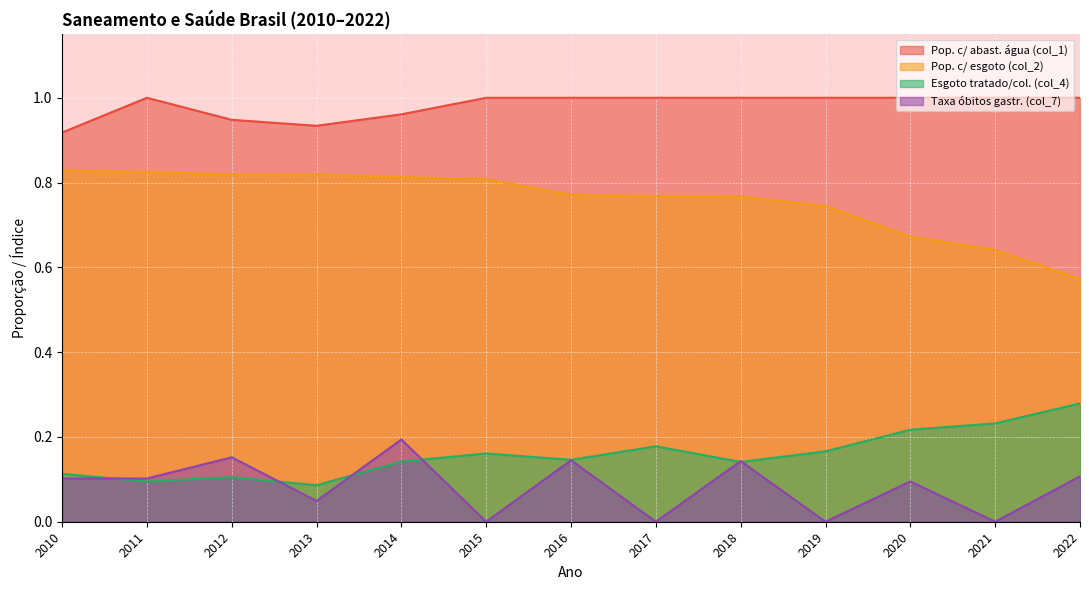

Count the Pop. c/ esgoto (col_2) values in the range 0 to 1.

13